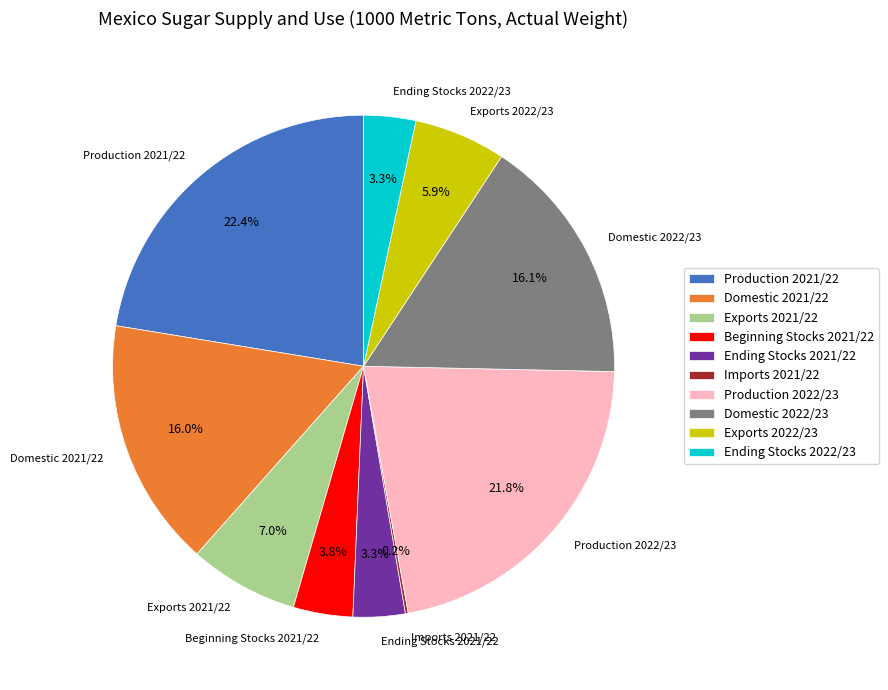

Does Exports 2021/22 represent more than half of the total?

No